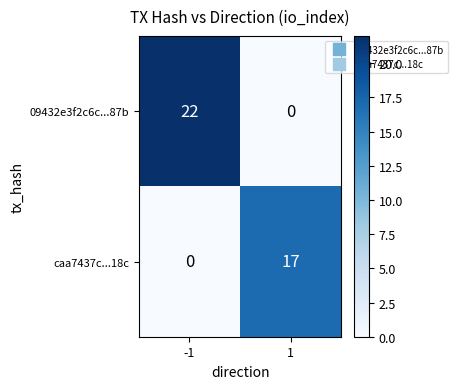

What is the approximate value of caa7437c...18c at 1, to the nearest 5?

15